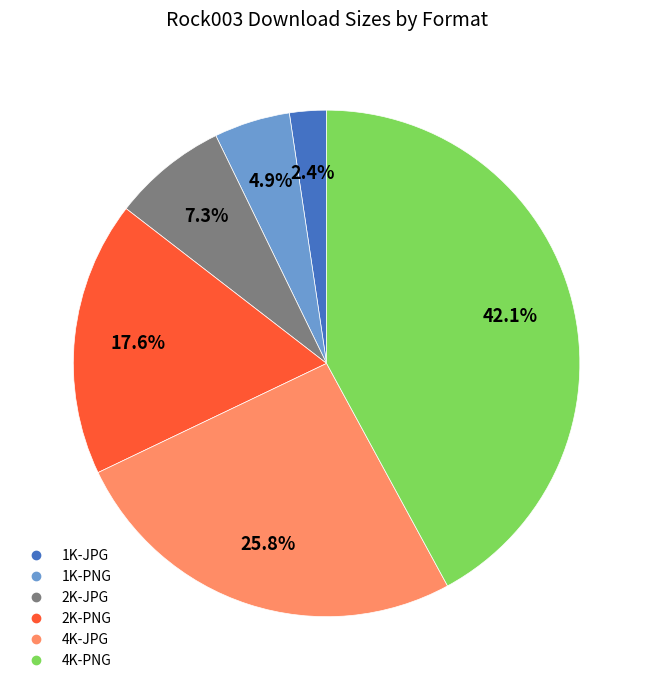

Is the sum of 2K-PNG and 4K-PNG greater than half?

Yes